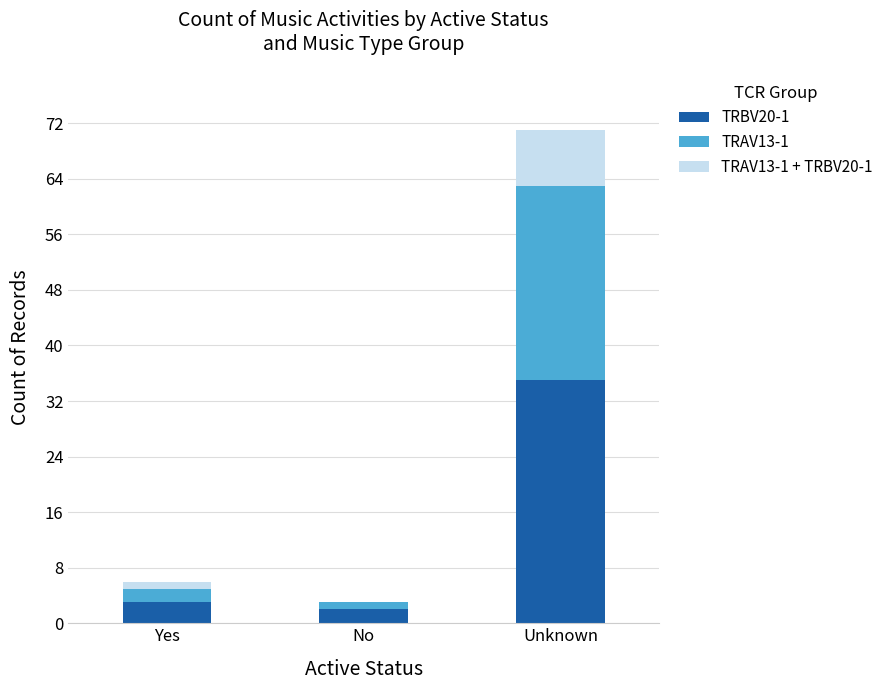

At which category is the sum across all series the highest?

Unknown